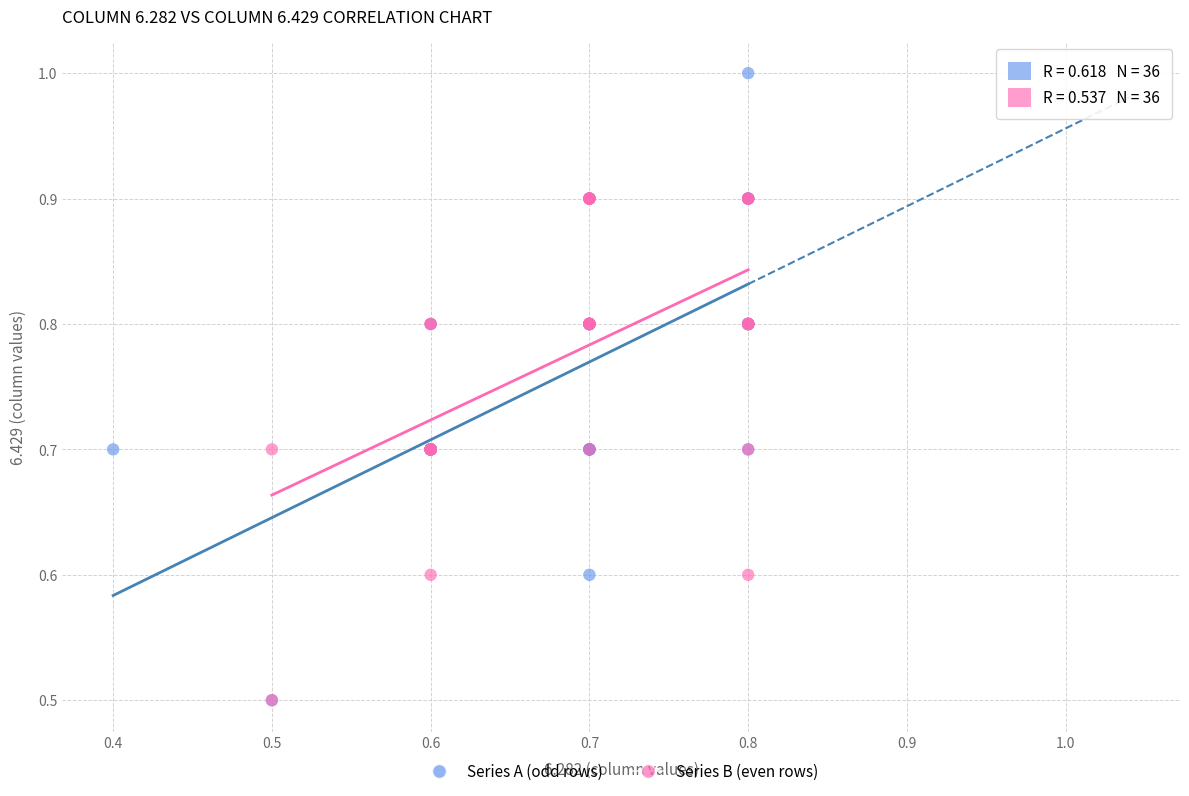

Which series has the largest Y range (max minus min)?

Series A (odd rows)